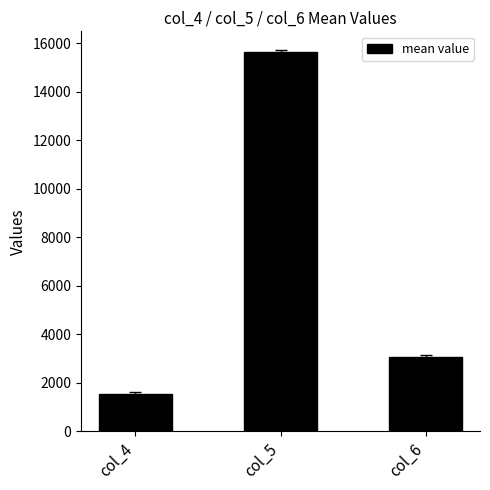

How many values are below 3057?

1